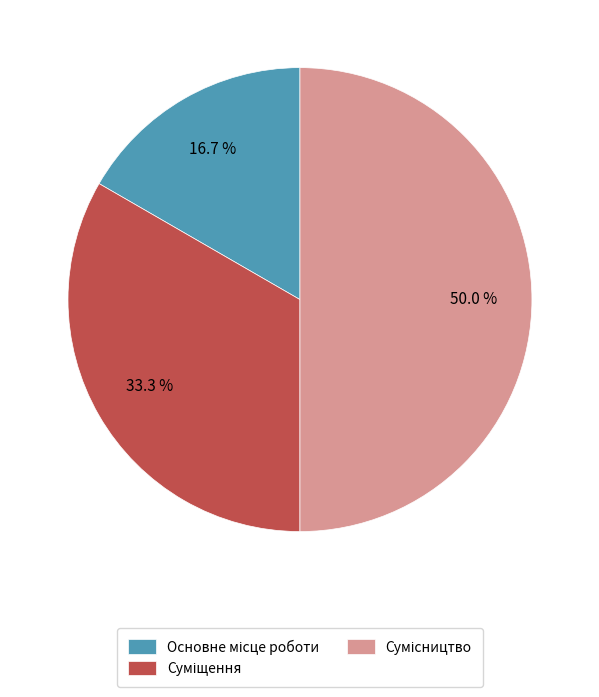

How many segments does this pie chart have?

3